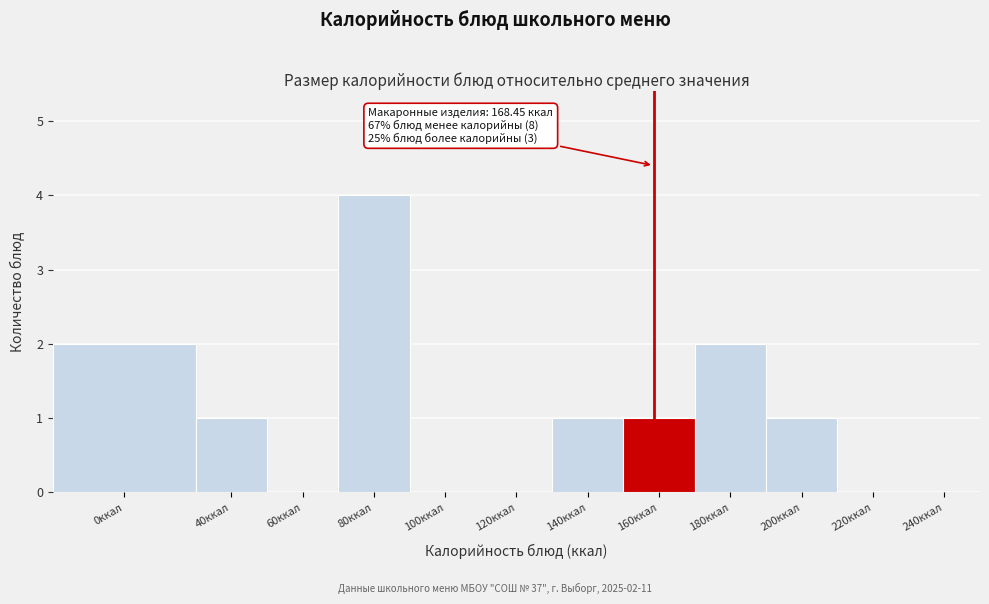

Reading left to right, list all the values displayed in this chart.

0ккал=2	40ккал=1	60ккал=0	80ккал=4	100ккал=0	120ккал=0	140ккал=1	160ккал=1	180ккал=2	200ккал=1	220ккал=0	240ккал=0